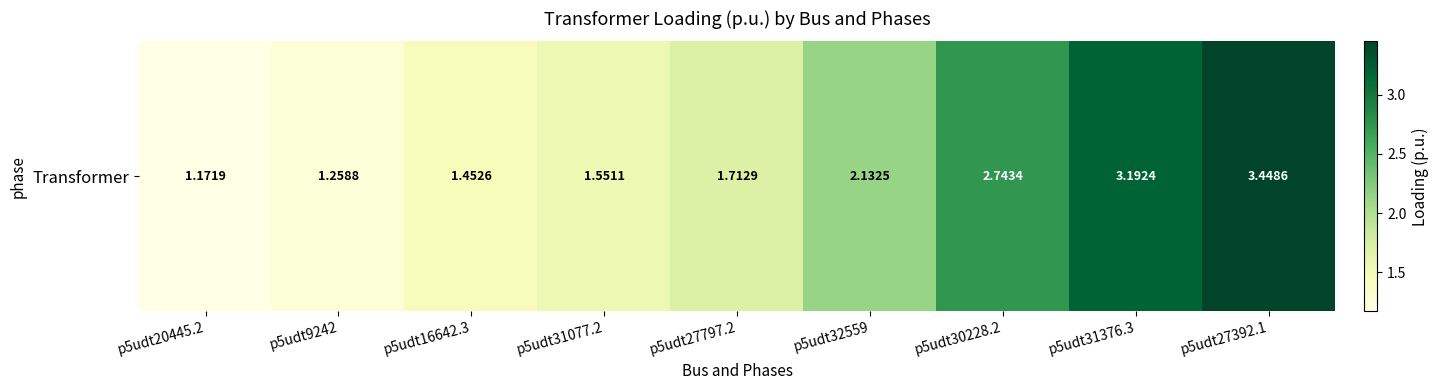

The value at p5udt32559 is 2.1. True or false?

True